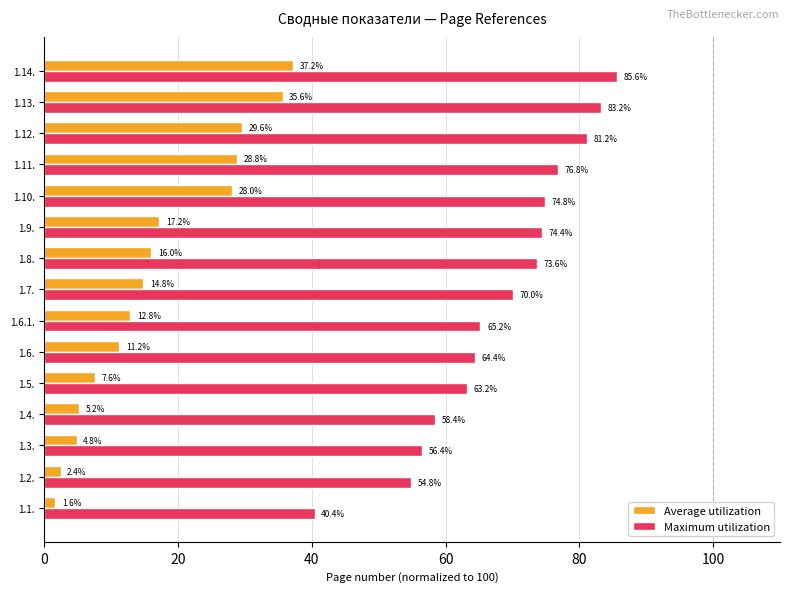

At which category is the sum across all series the highest?

1.14.